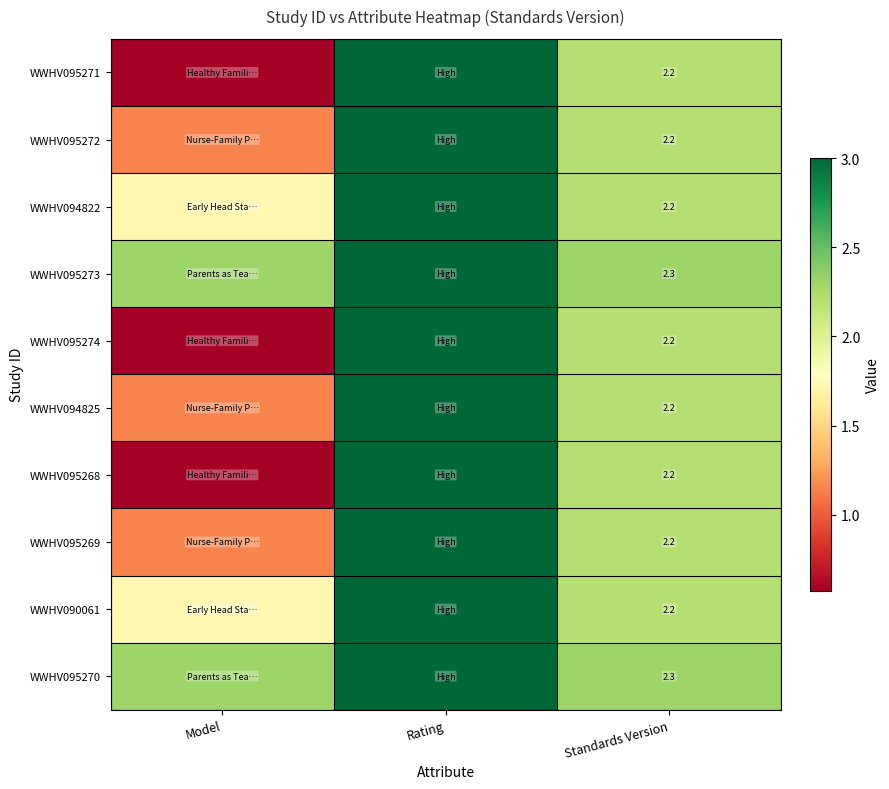

What is the average value of the WWHV095274 series?

1.9